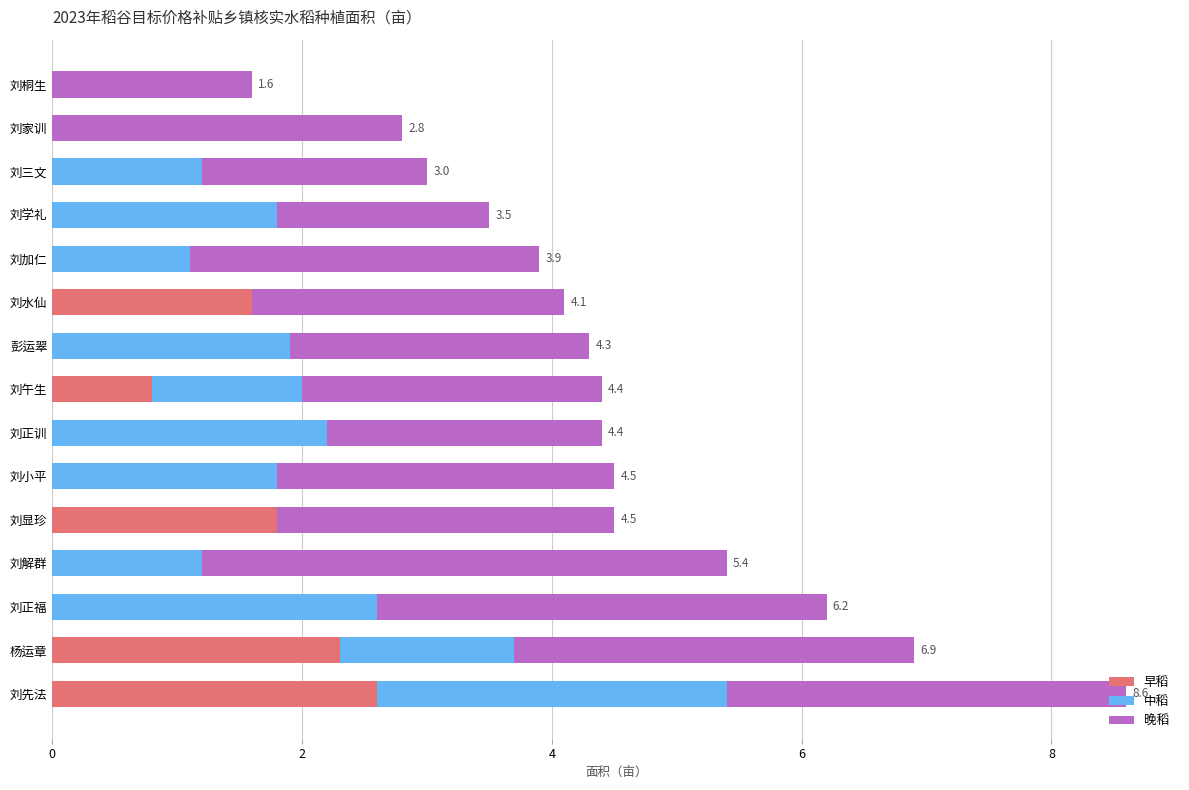

What is the sum of the 早稻 values at 刘正福 and 刘午生?

0.8